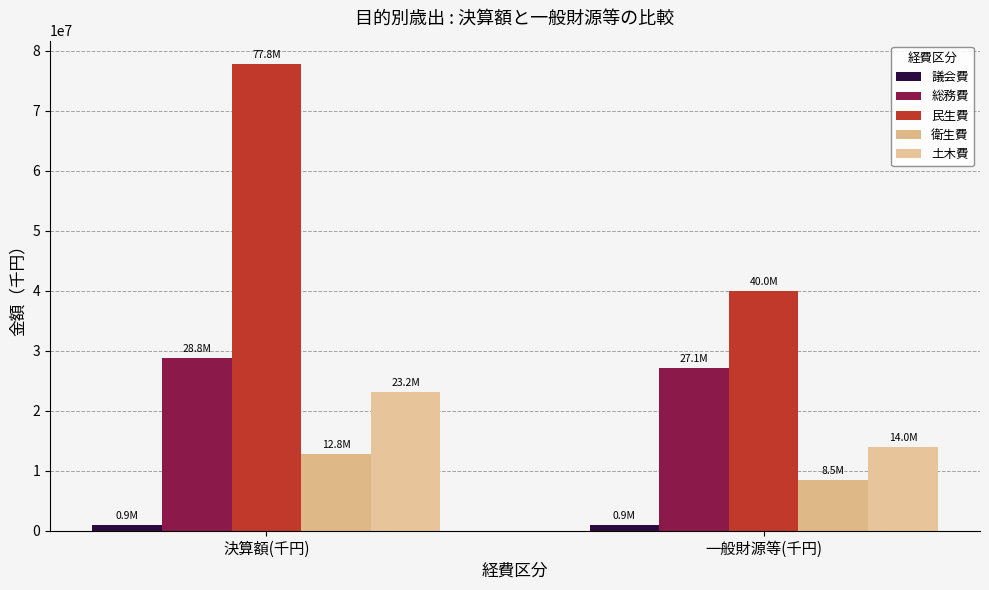

What is the average value of the 土木費 series?

18583370